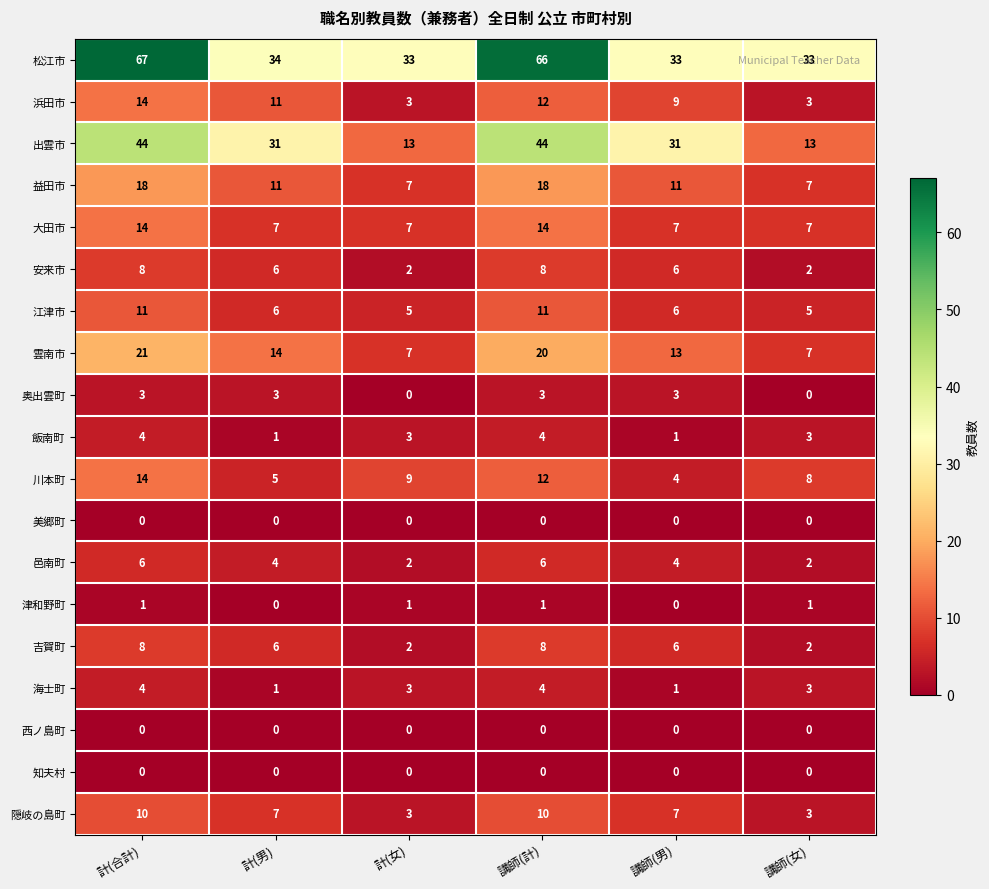

What is the difference between the maximum and second lowest values in the 隠岐の島町 series?

7